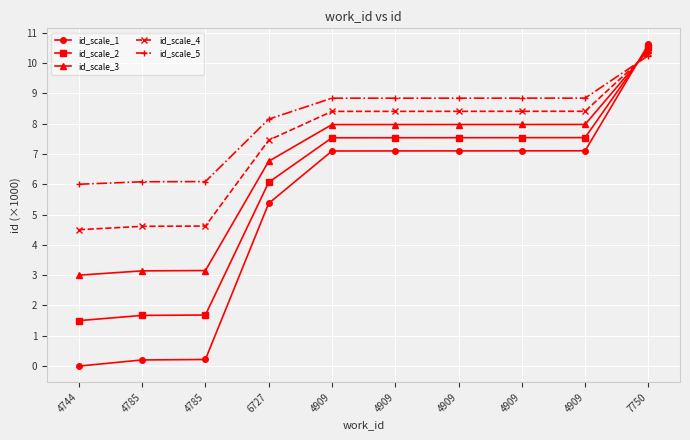

How many categories are shown in the chart?

10